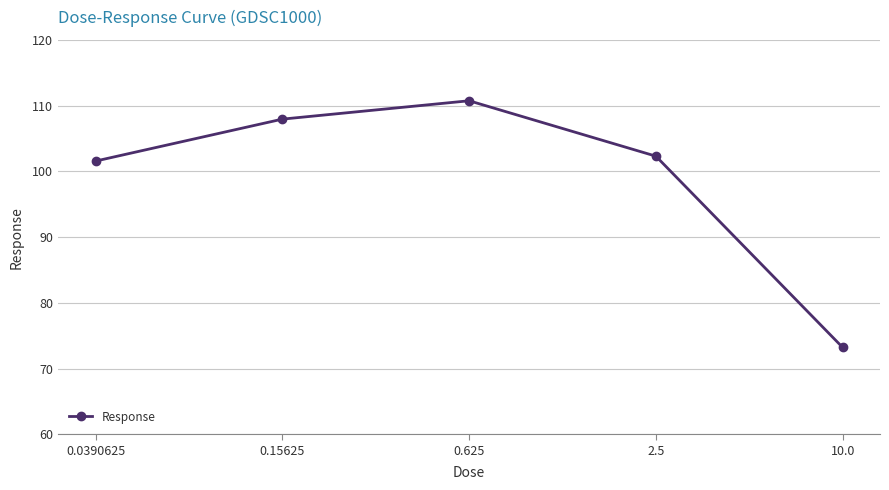

The value at 0.0390625 is 101.6. True or false?

True